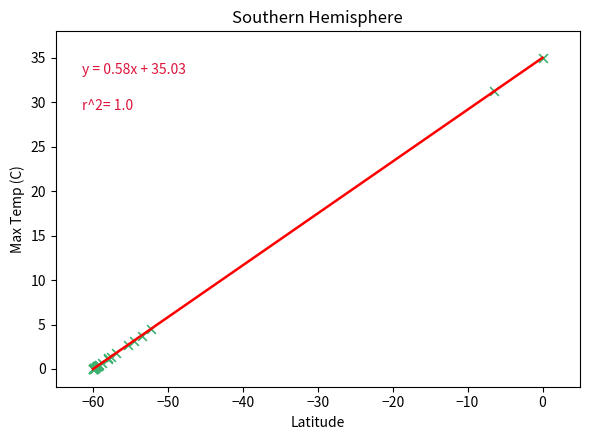

What Y value in the scatter plot is closest to 17?

4.5